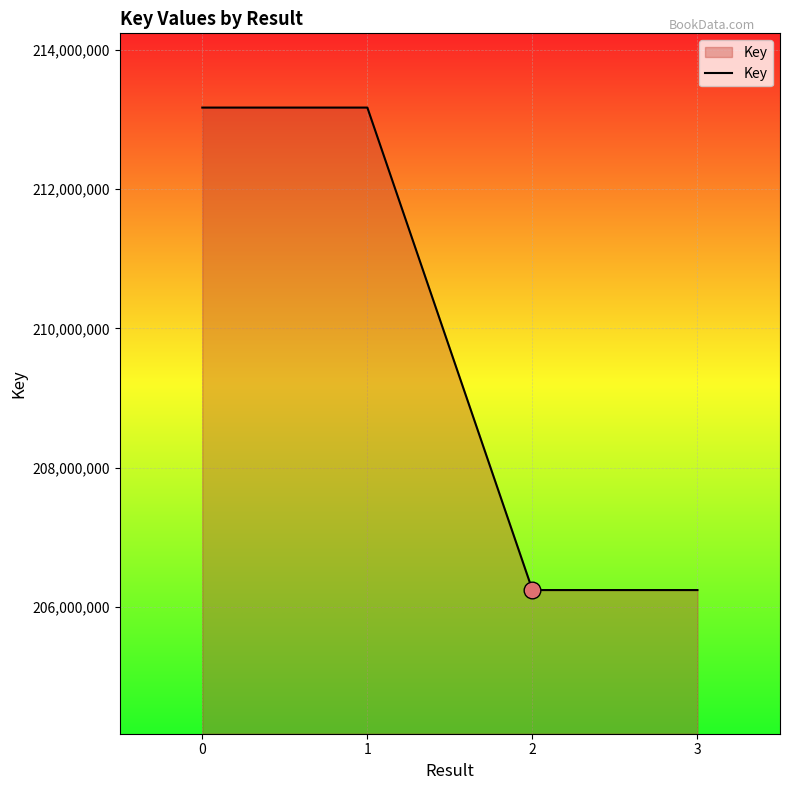

The chart shows a value of 206243732 at 2. True or false?

True